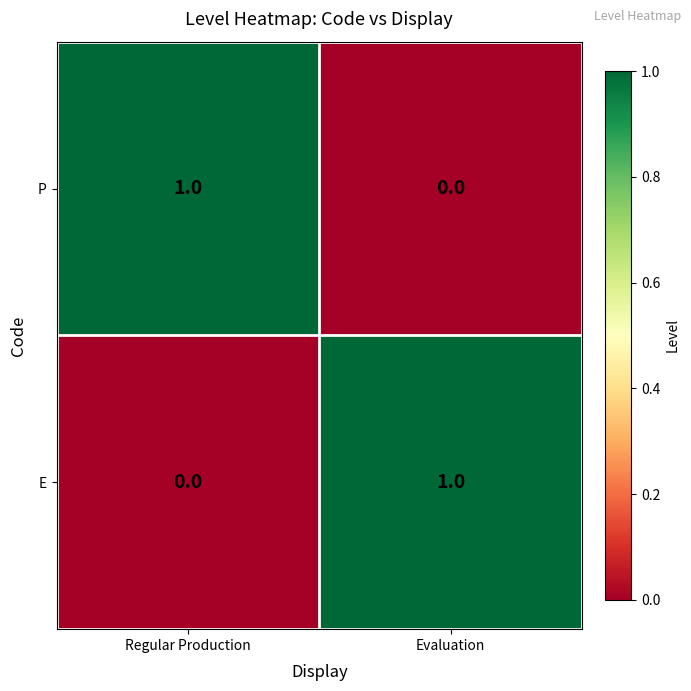

At which label does P reach its peak?

Regular Production